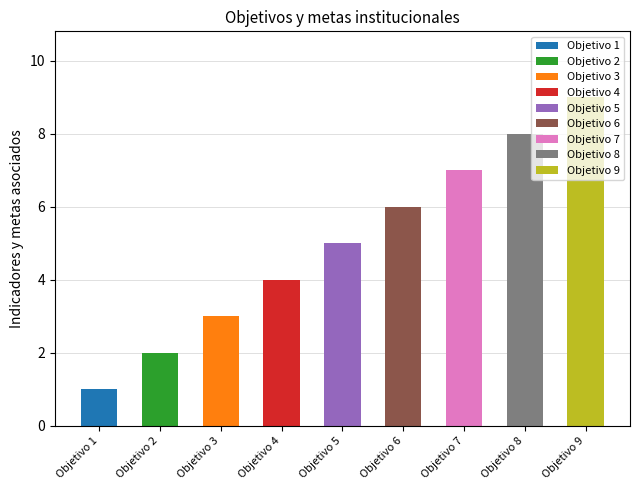

What is the value of the 2nd bar from the left?

2